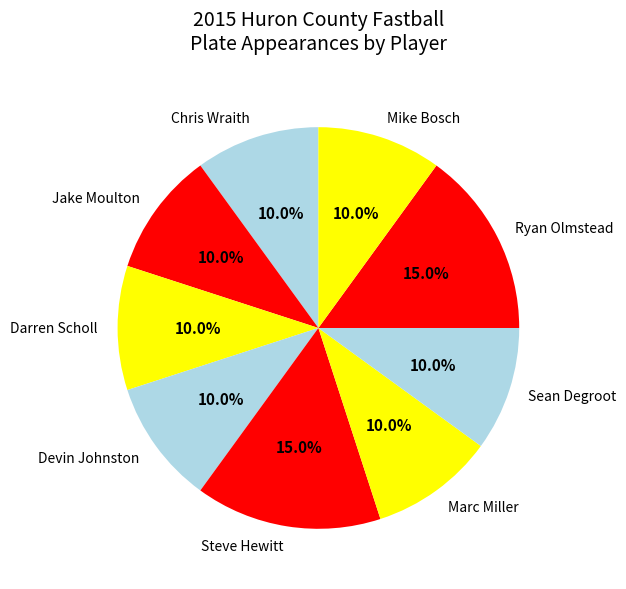

How much of the chart is everything except Mike Bosch?

90.0%